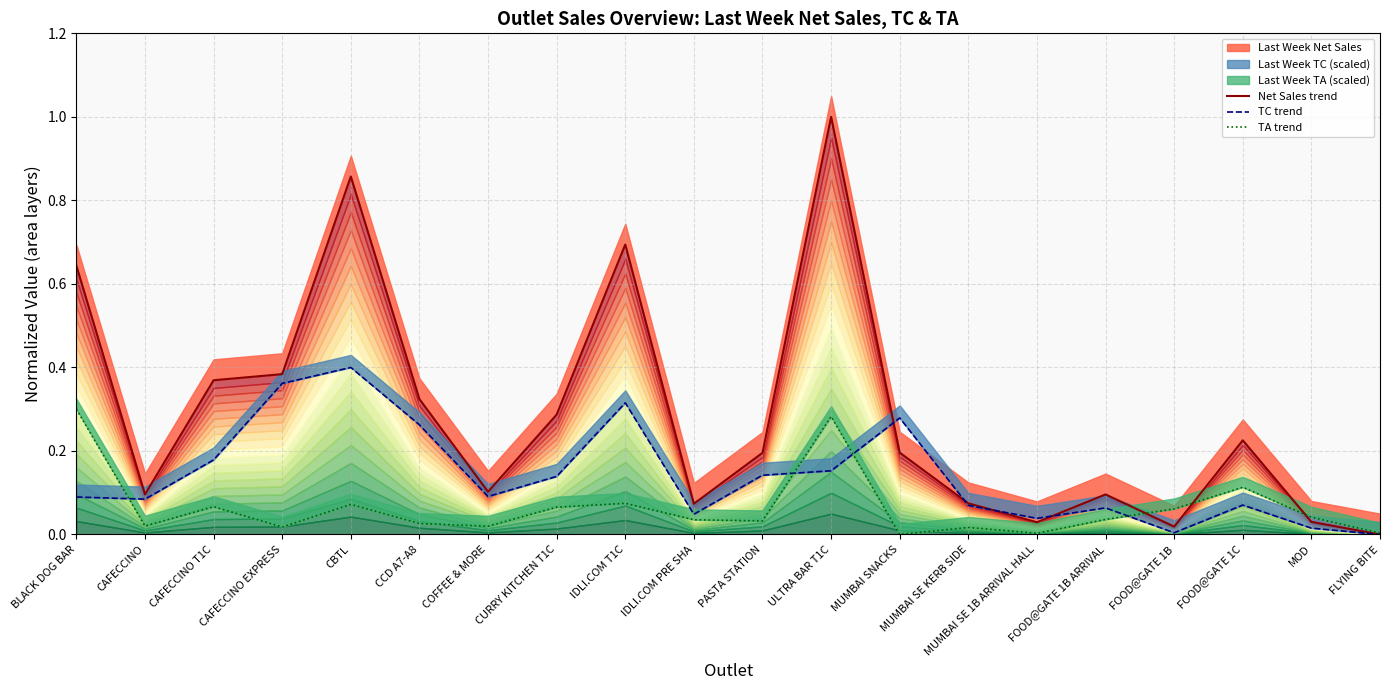

Rank the series at CAFECCINO T1C from lowest to highest value.

TA trend, TC trend, Net Sales trend